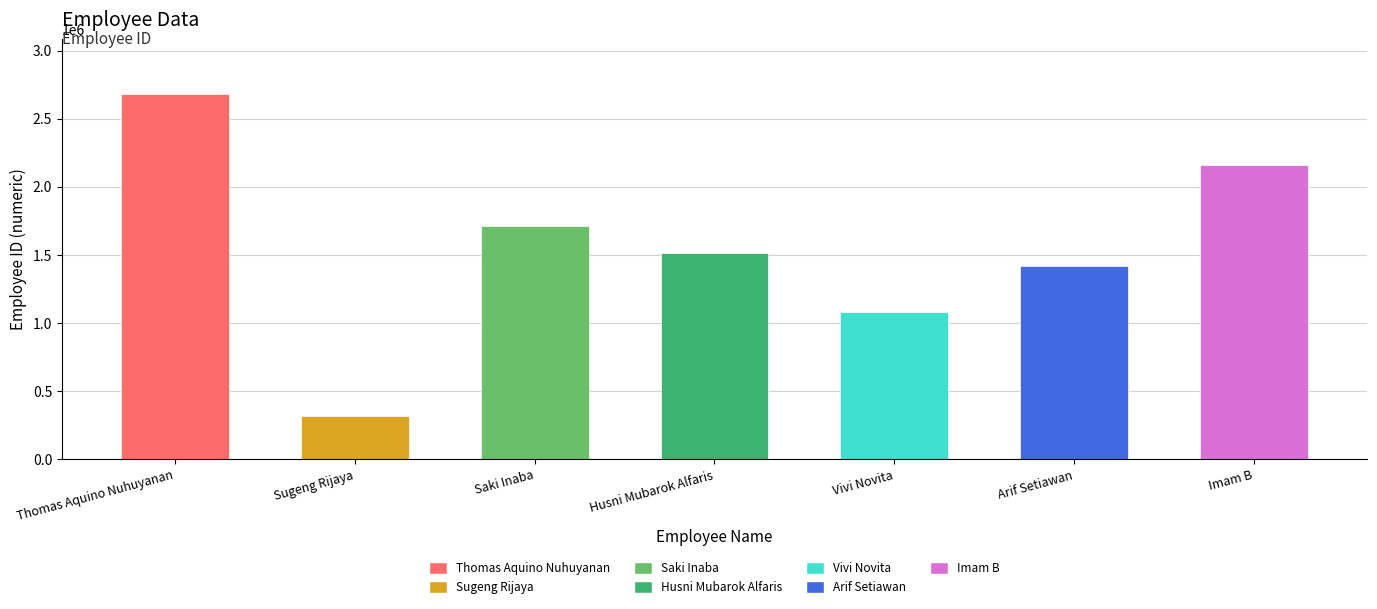

What is the value of the 2nd bar from the left?

320115